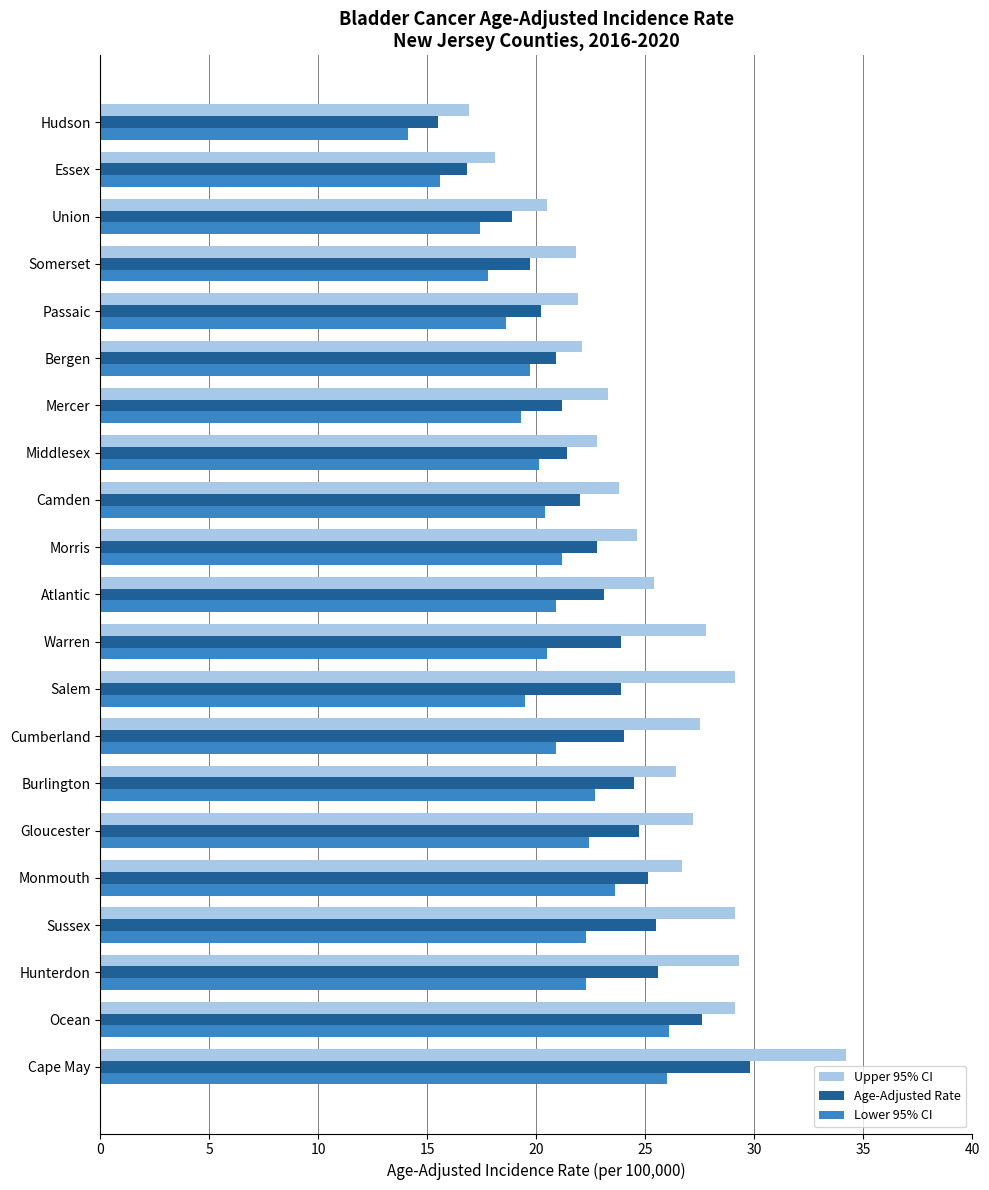

The value of Upper 95% CI at Gloucester is 5.9. True or false?

False